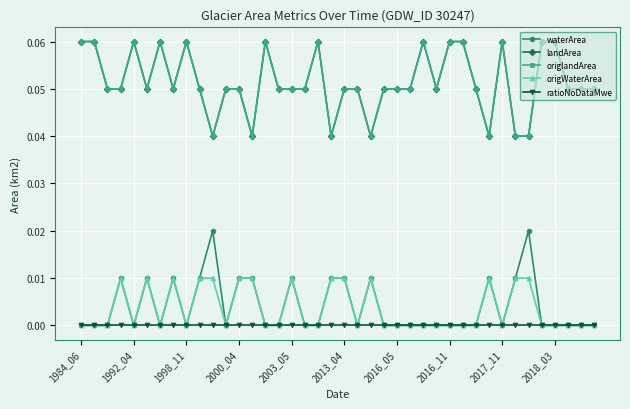

Reading left to right, transcribe all the data shown in this chart.

waterArea: 0.0	0.0	0.0	0.0	0.0	0.0	0.0	0.0	0.0	0.0	0.0	0.0	0.0	0.0	0.0	0.0	0.0	0.0	0.0	0.0	0.0	0.0	0.0	0.0	0.0	0.0	0.0	0.0	0.0	0.0	0.0	0.0	0.0	0.0	0.0	0.0	0.0	0.0	0.0	0.0
landArea: 0.1	0.1	0.1	0.1	0.1	0.1	0.1	0.1	0.1	0.1	0.0	0.1	0.1	0.0	0.1	0.1	0.1	0.1	0.1	0.0	0.1	0.1	0.0	0.1	0.1	0.1	0.1	0.1	0.1	0.1	0.1	0.0	0.1	0.0	0.0	0.1	0.1	0.1	0.1	0.1
origlandArea: 0.1	0.1	0.1	0.1	0.1	0.1	0.1	0.1	0.1	0.1	0.0	0.1	0.1	0.0	0.1	0.1	0.1	0.1	0.1	0.0	0.1	0.1	0.0	0.1	0.1	0.1	0.1	0.1	0.1	0.1	0.1	0.0	0.1	0.0	0.0	0.1	0.1	0.1	0.1	0.1
origWaterArea: 0.0	0.0	0.0	0.0	0.0	0.0	0.0	0.0	0.0	0.0	0.0	0.0	0.0	0.0	0.0	0.0	0.0	0.0	0.0	0.0	0.0	0.0	0.0	0.0	0.0	0.0	0.0	0.0	0.0	0.0	0.0	0.0	0.0	0.0	0.0	0.0	0.0	0.0	0.0	0.0
ratioNoDataMwe: 0.0	0.0	0.0	0.0	0.0	0.0	0.0	0.0	0.0	0.0	0.0	0.0	0.0	0.0	0.0	0.0	0.0	0.0	0.0	0.0	0.0	0.0	0.0	0.0	0.0	0.0	0.0	0.0	0.0	0.0	0.0	0.0	0.0	0.0	0.0	0.0	0.0	0.0	0.0	0.0